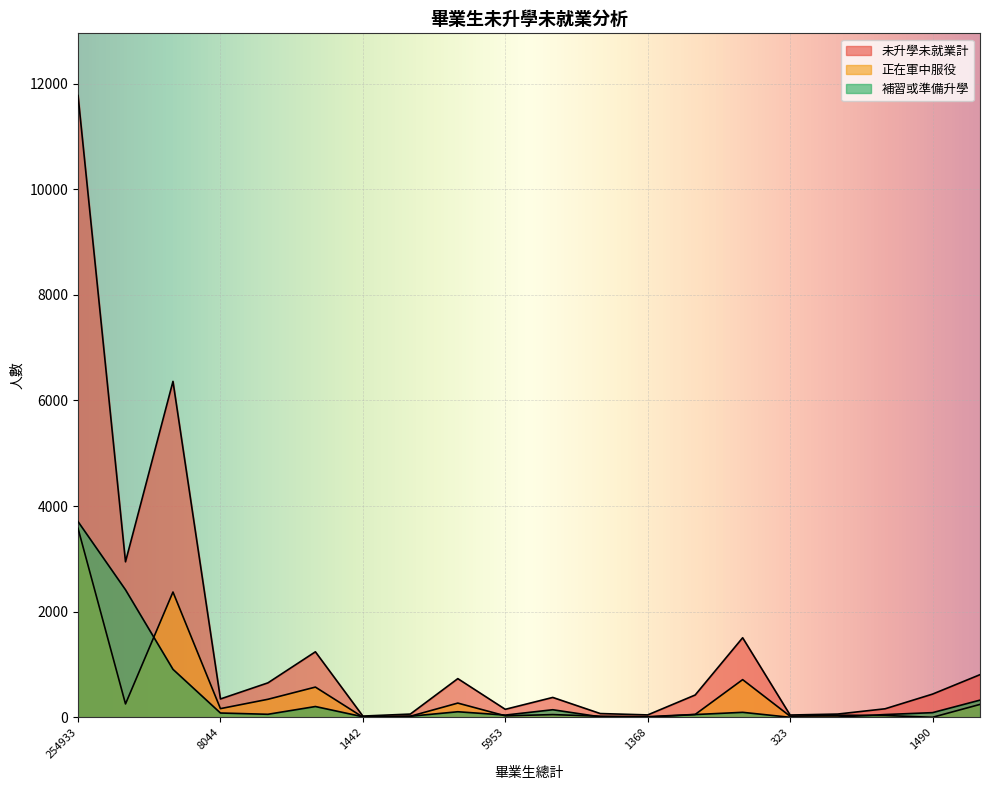

Reading left to right, transcribe all the data shown in this chart.

未升學未就業計: 254933=11774	102643=2946	111933=6362	8044=349	5886=654	20726=1242	1442=25	1924=63	24130=734	5953=153	8384=378	1889=73	1368=47	8545=424	19461=1508	323=45	335=63	2033=163	1490=441	26197=809
正在軍中服役: 254933=3579	102643=255	111933=2374	8044=166	5886=343	20726=574	1442=5	1924=22	24130=271	5953=30	8384=53	1889=23	1368=14	8545=56	19461=715	323=22	335=42	2033=36	1490=2	26197=246
補習或準備升學: 254933=3707	102643=2416	111933=910	8044=83	5886=59	20726=206	1442=12	1924=22	24130=107	5953=44	8384=145	1889=11	1368=5	8545=54	19461=96	323=2	335=7	2033=54	1490=90	26197=327